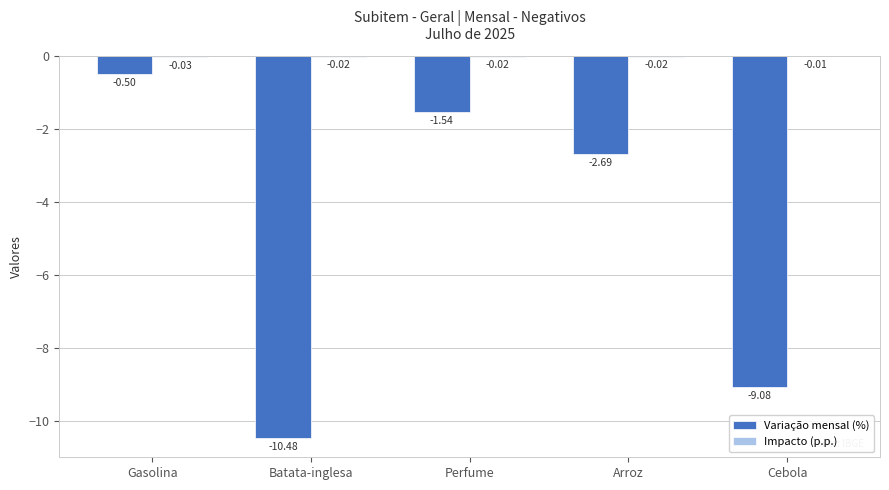

At which label is Variação mensal (%) closest to -5?

Arroz